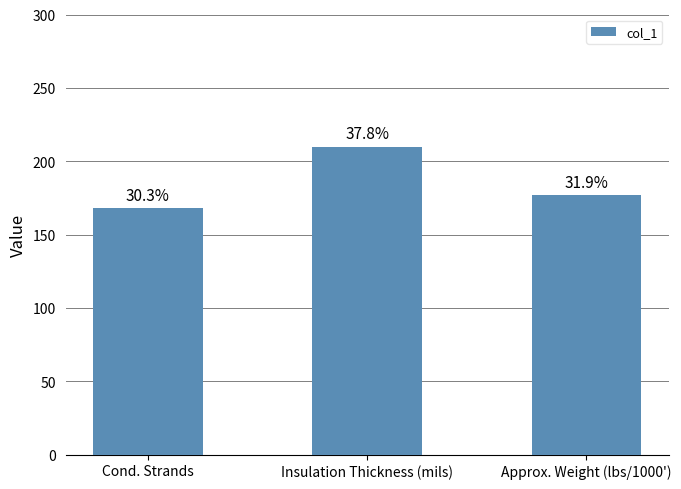

What position from the right is Cond. Strands?

3